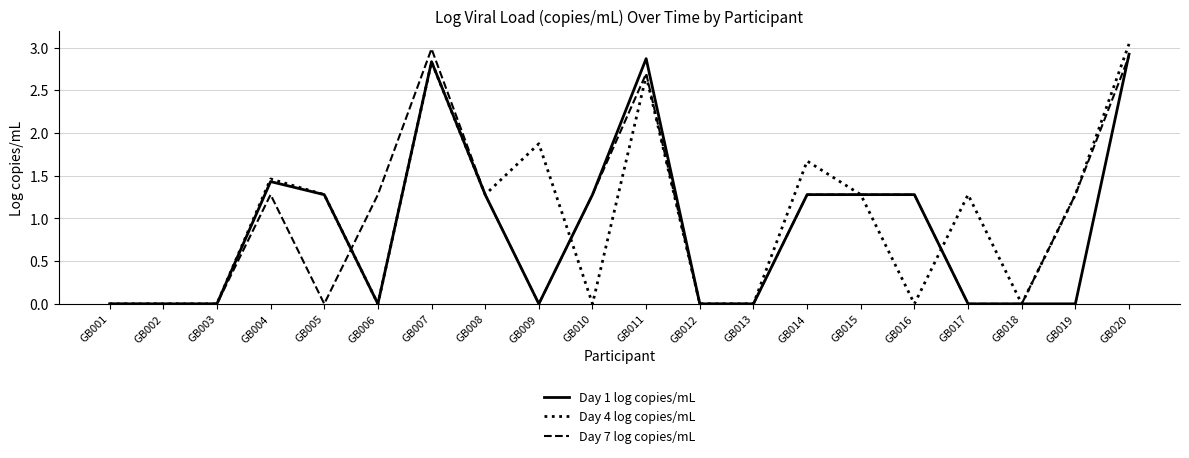

True or false: Day 7 log copies/mL has more than 2 interior local peaks.

True